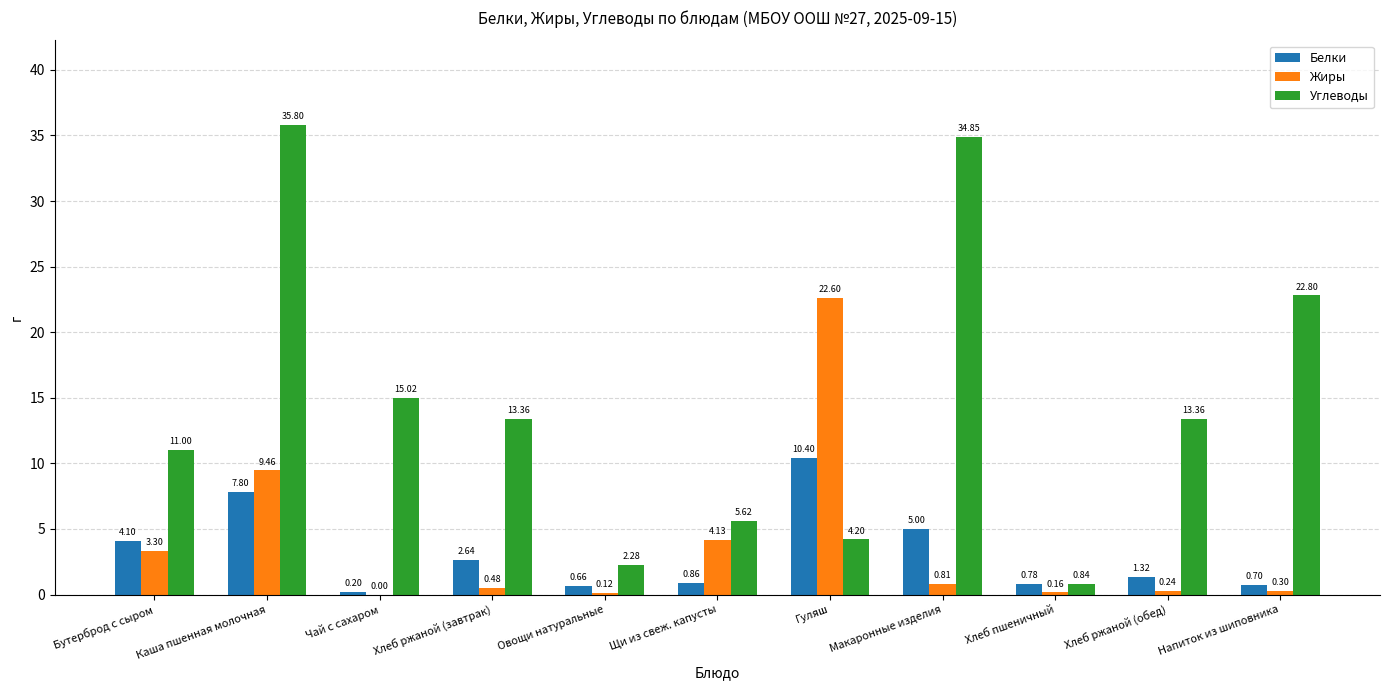

Does the chart contain stacked bars?

No